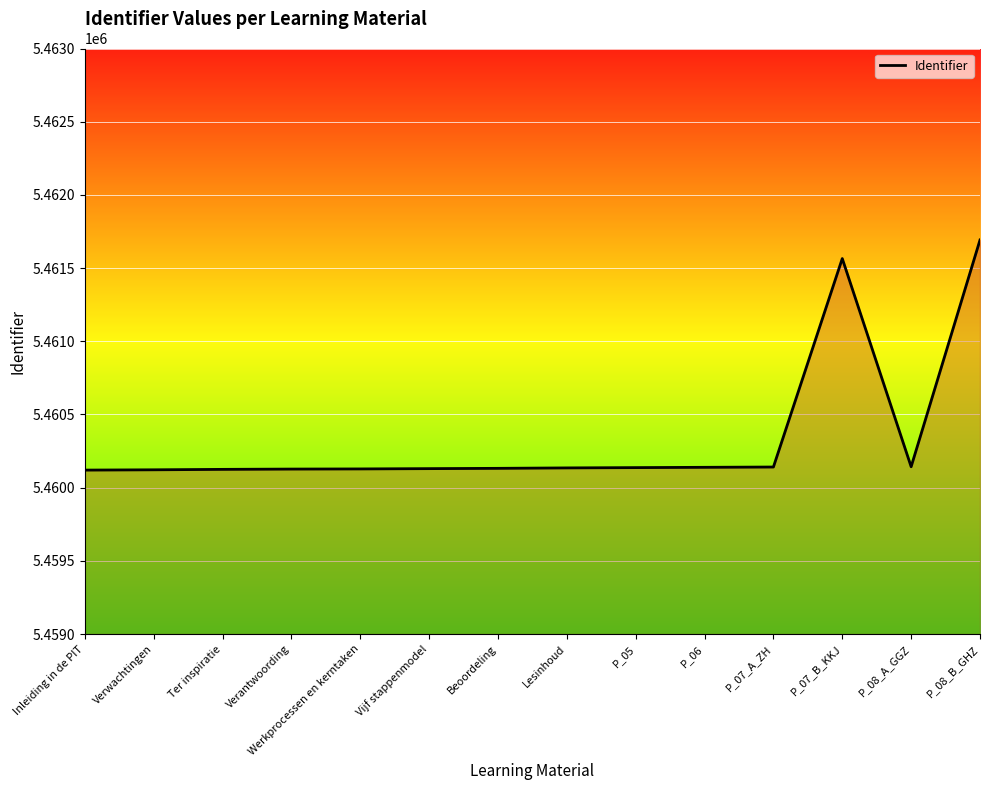

The value at Verwachtingen is 7283787. True or false?

False